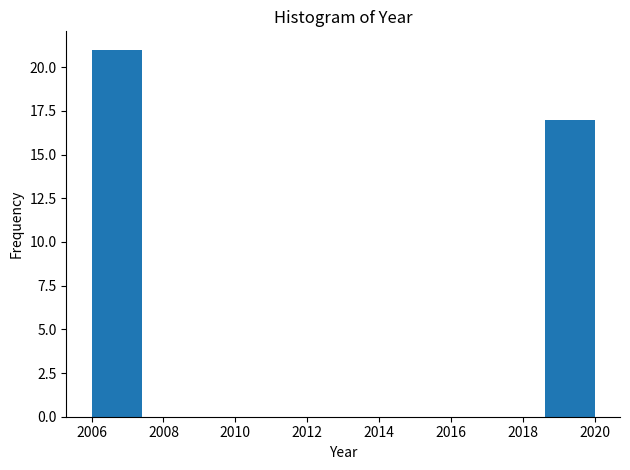

Which range on the x-axis has the tallest bar?

2006.0 to 2007.4